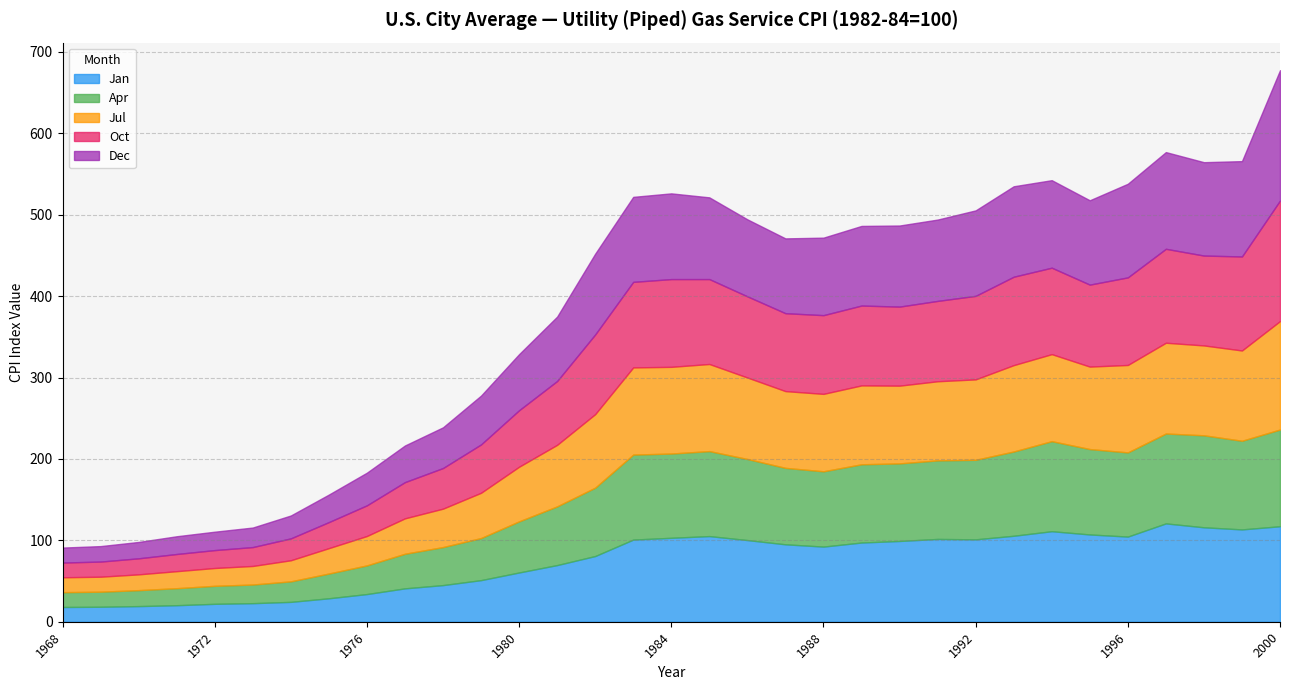

What is the greatest value displayed?

160.1